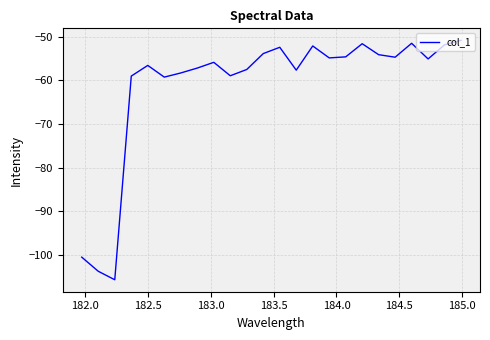

What is the difference between the maximum and minimum values?

54.8